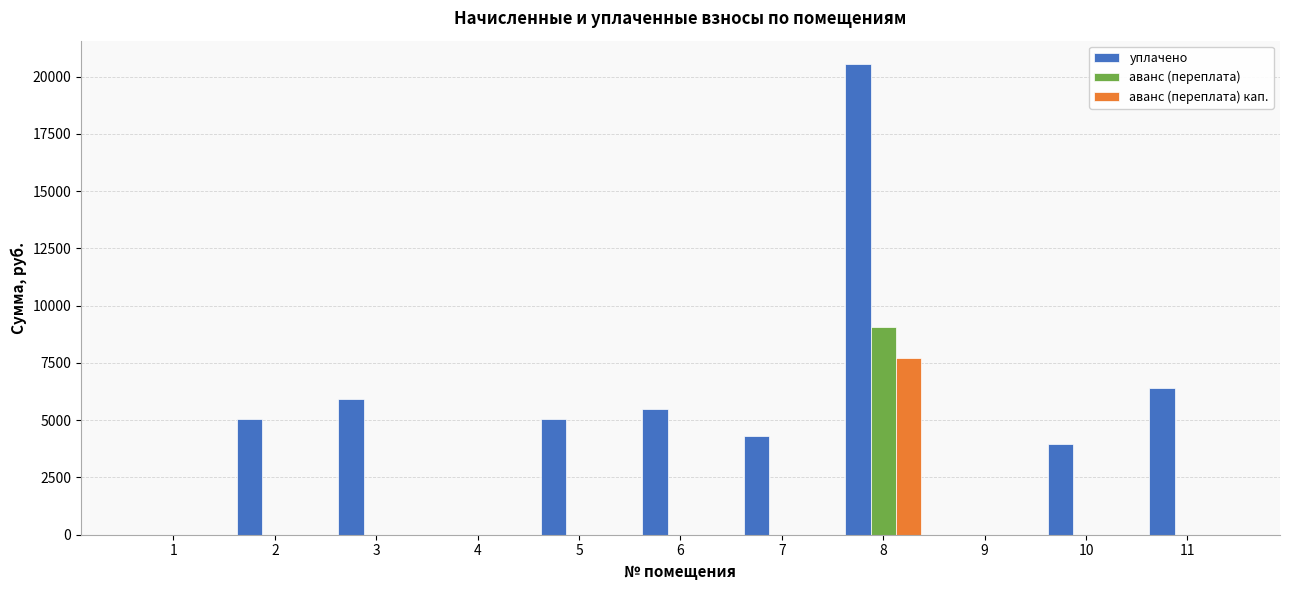

What value does the уплачено series have at 3?

5946.6